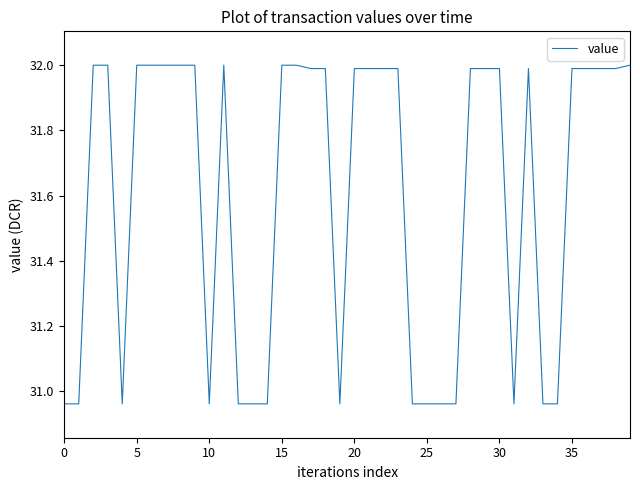

What is the greatest value displayed?

32.0